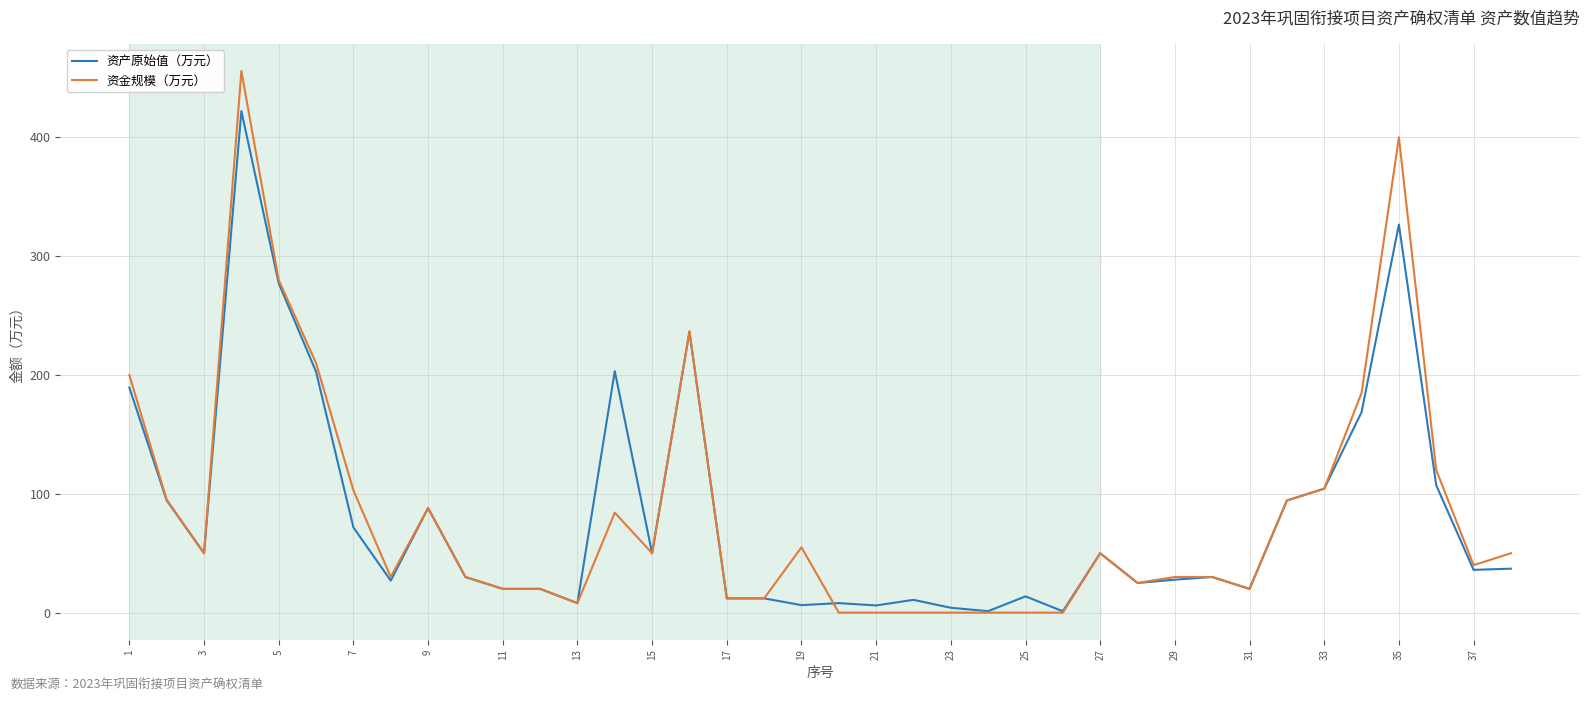

Which series has the widest spread of values?

资金规模（万元）